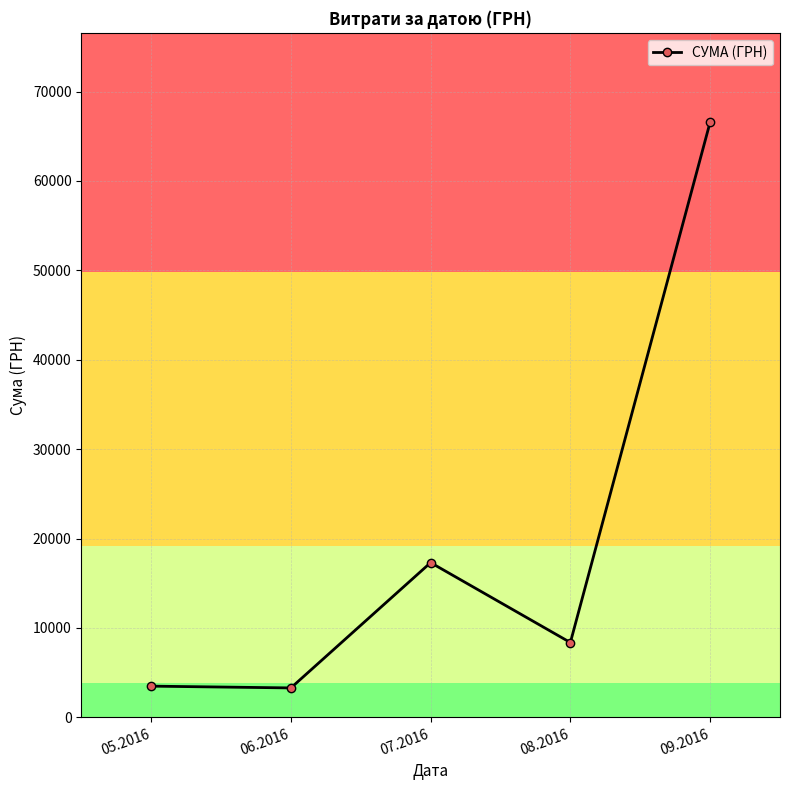

Which has a higher value, 05.2016 or 08.2016?

08.2016